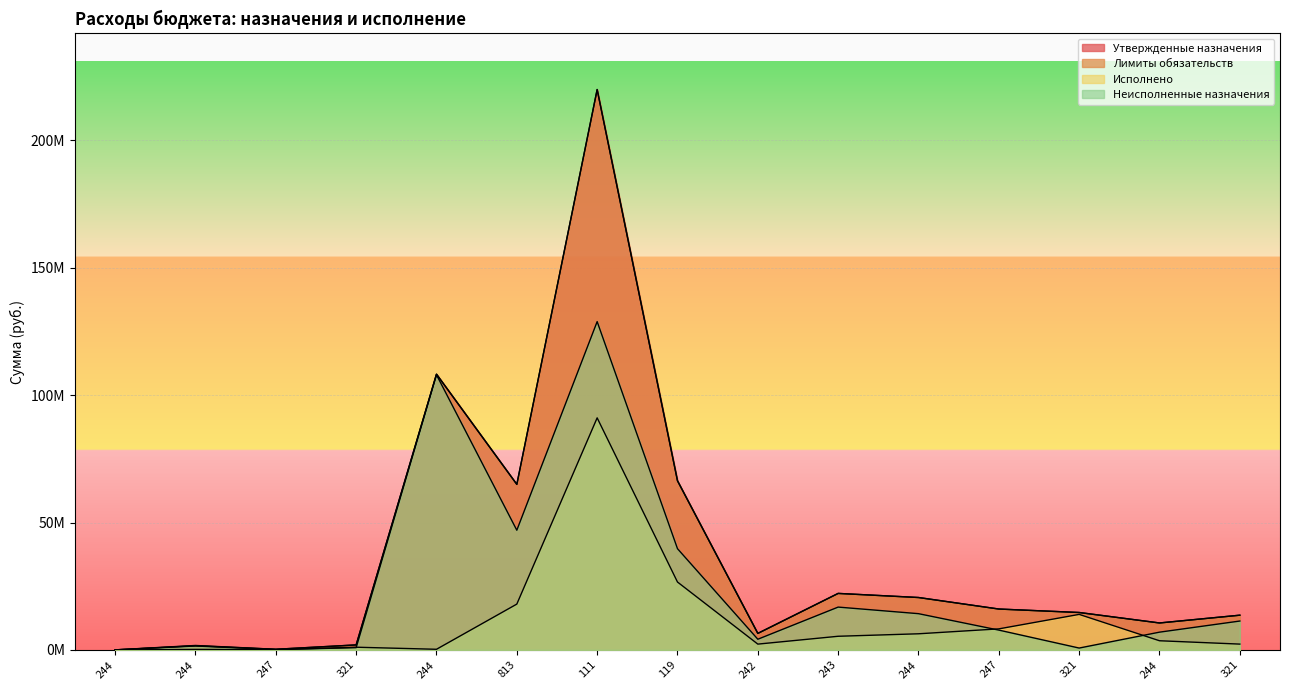

What position from the left is 829 0401 061P254780 813?

6